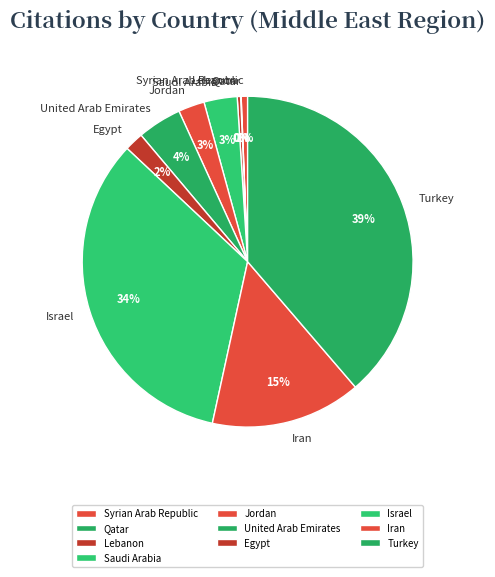

Between Lebanon and Israel, which is larger?

Israel